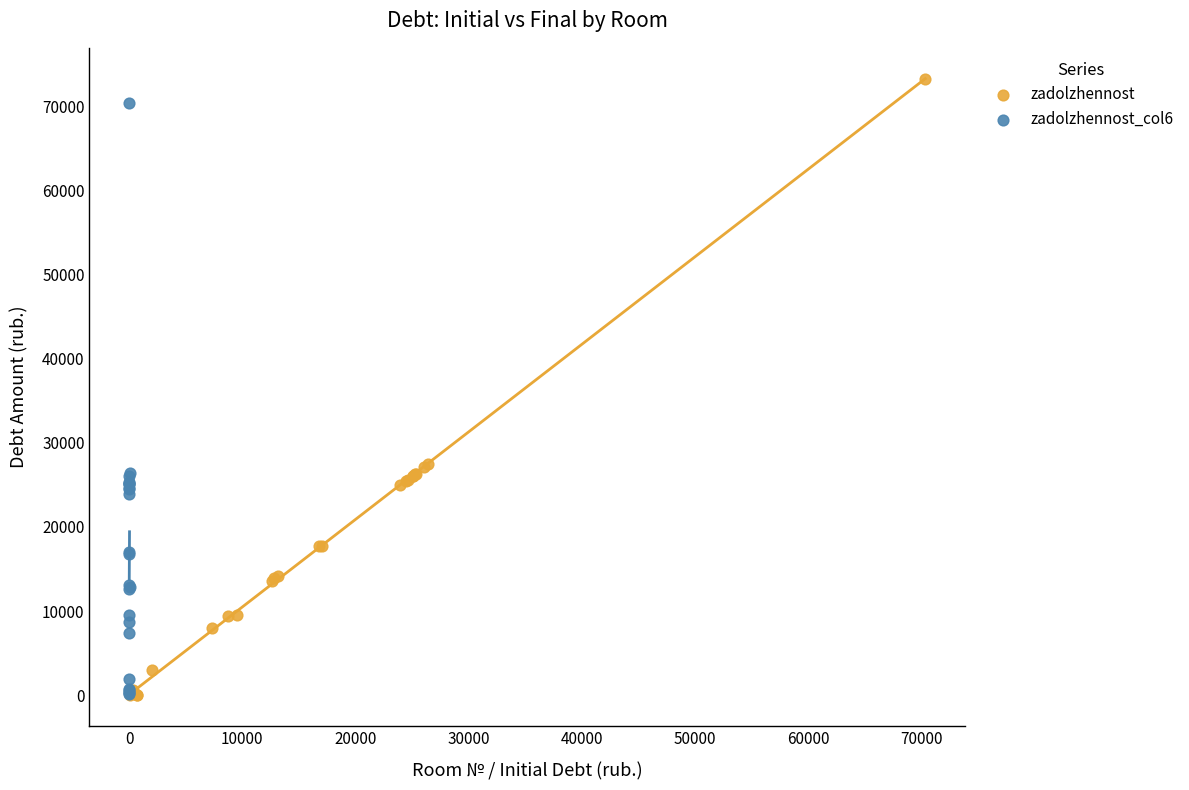

Which series contains the highest Y value?

zadolzhennost